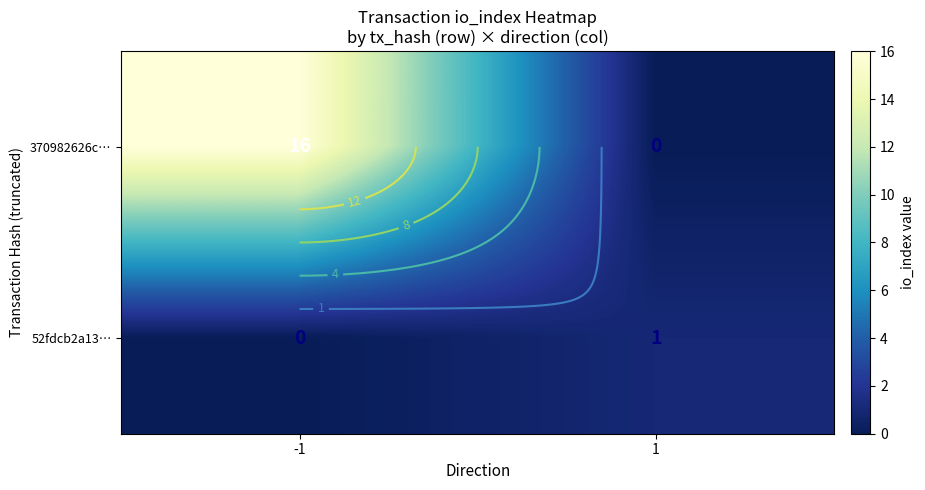

How many positive values does the 370982626c… series have?

1